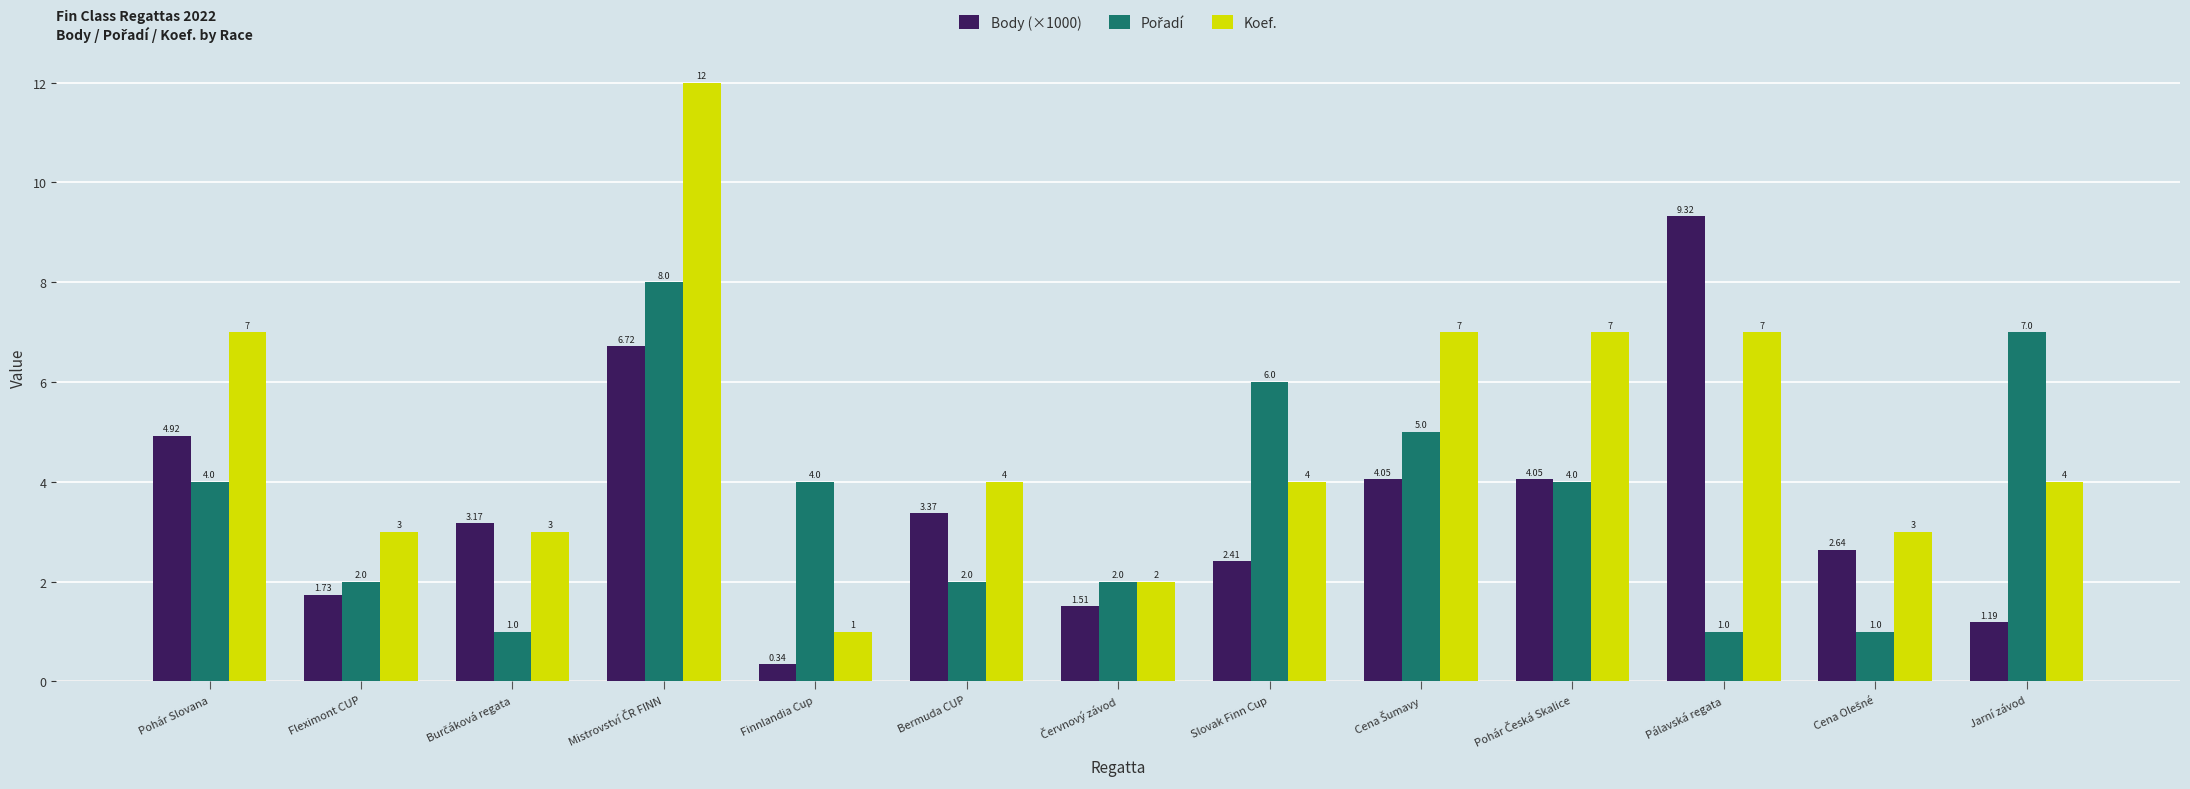

Does the chart contain stacked bars?

No